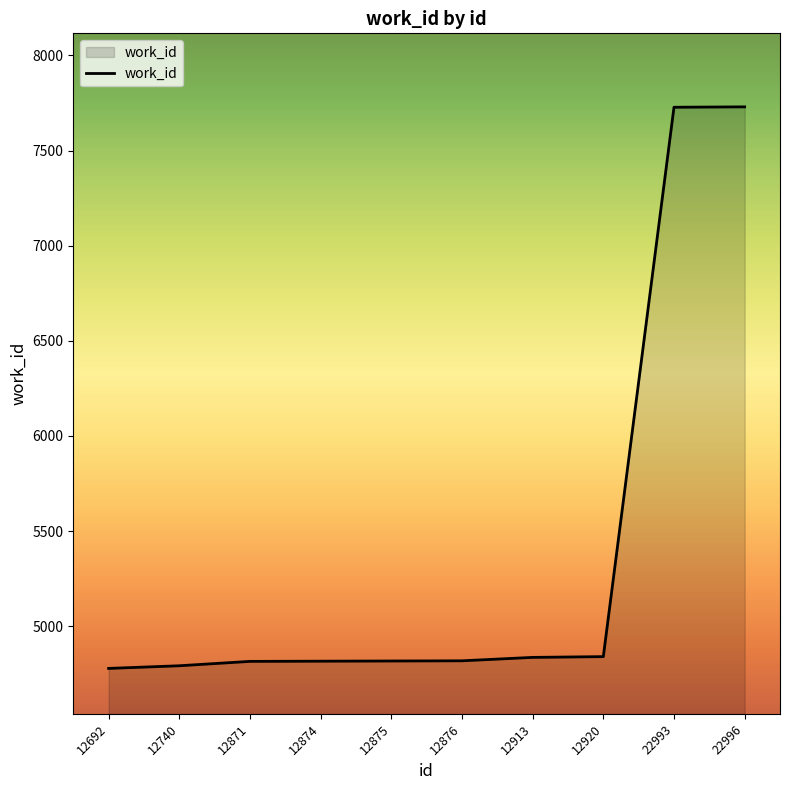

Approximately how many times larger is the value at 12871 compared to 12874?

1.0